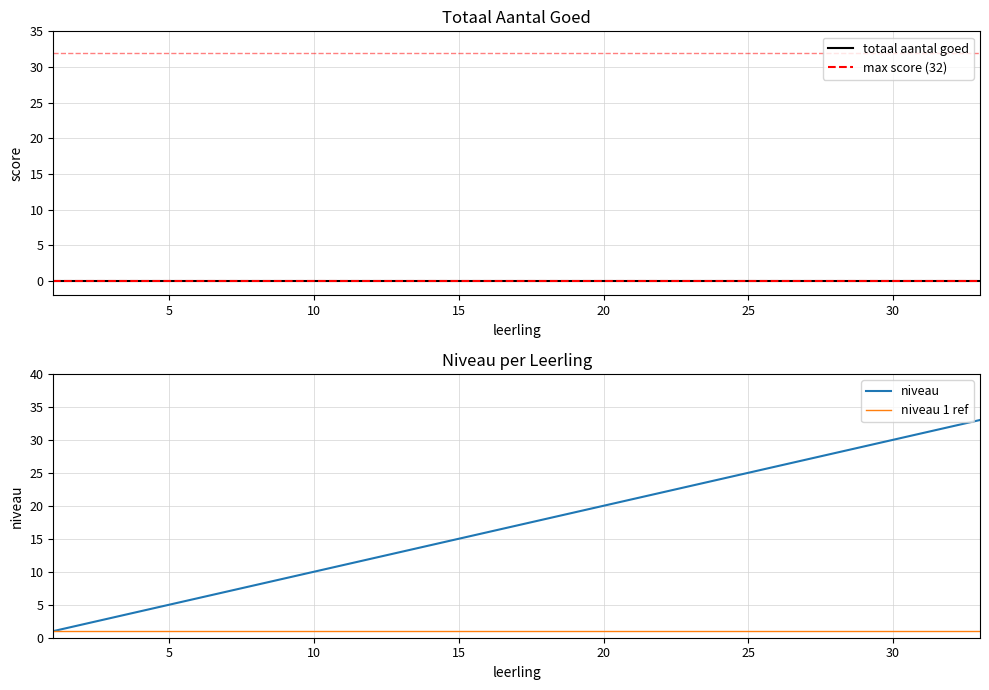

What is the value of the niveau point at the 30th from the left?

30